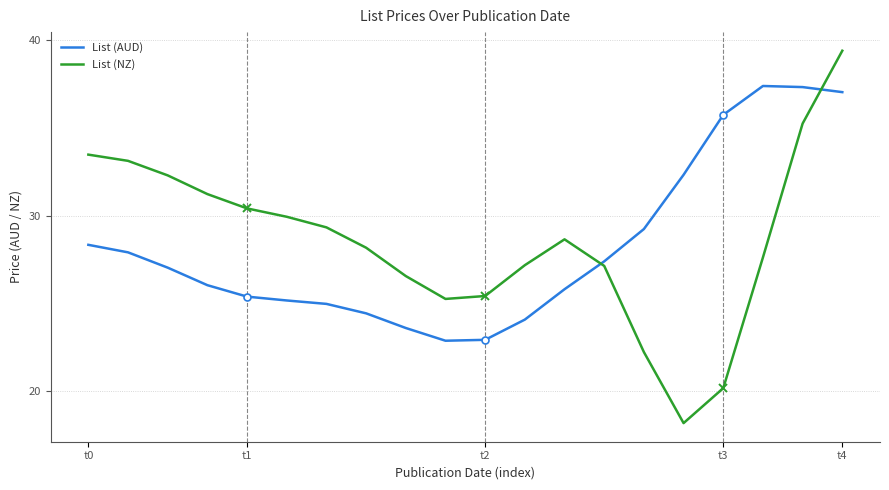

After their last crossing, which series has the higher values: List (NZ) or List (AUD)?

List (NZ)